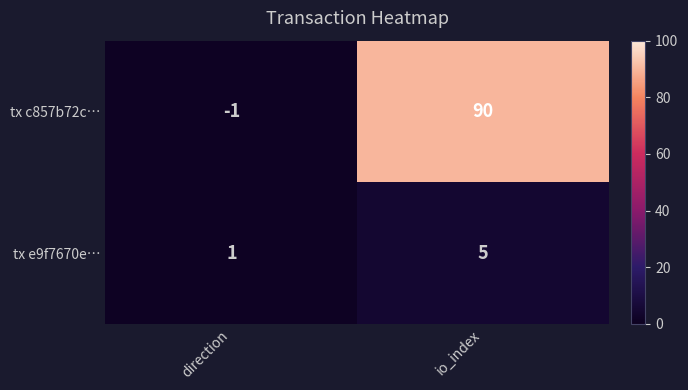

Reading right to left, transcribe all the data shown in this chart.

tx c857b72c…: 90	-1
tx e9f7670e…: 5	1